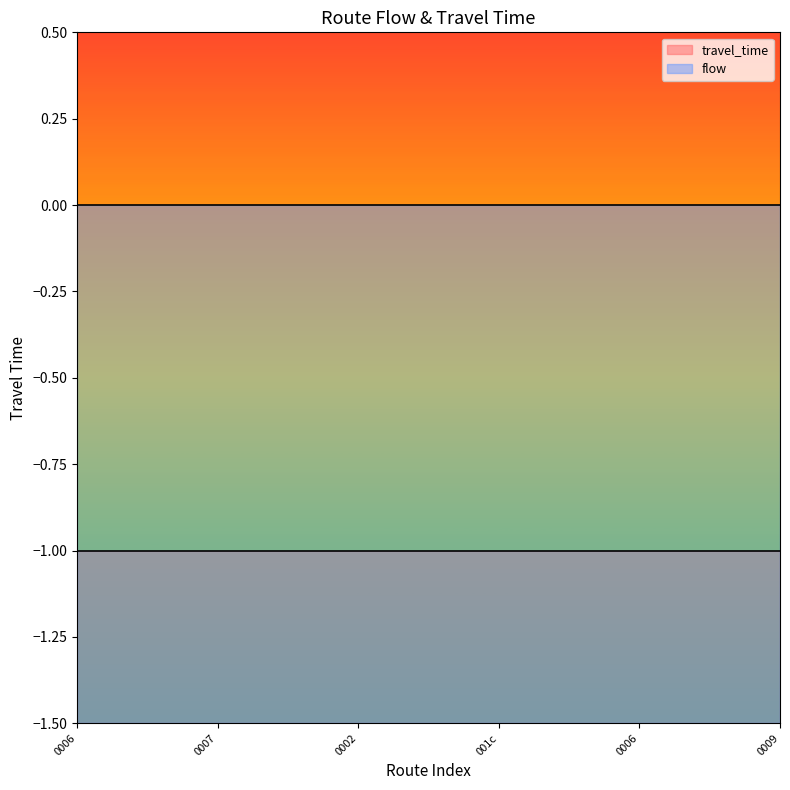

List the series in order of their peak value, highest first.

flow, travel_time